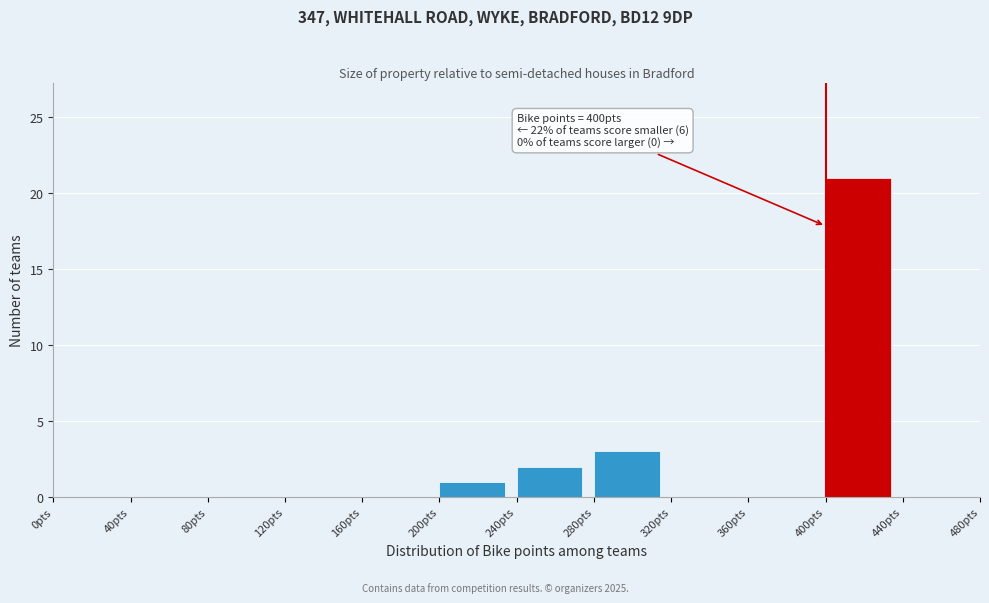

Over which range of the x-axis is the bar tallest?

400 to 440